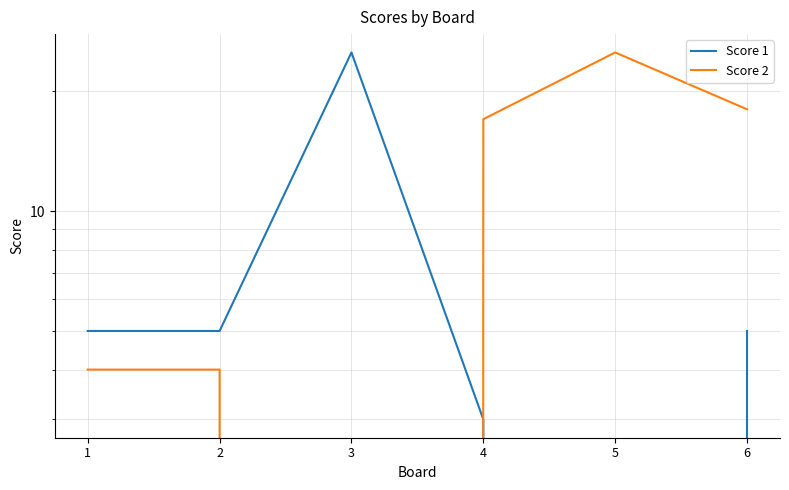

Is it true that Score 2 equals 6 at 2?

False